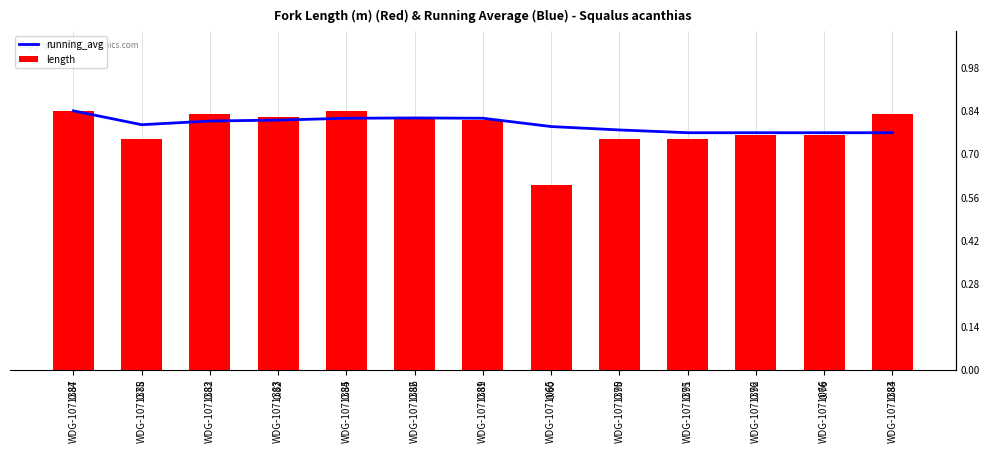

Rank the series by their maximum value, from highest to lowest.

running_avg, length